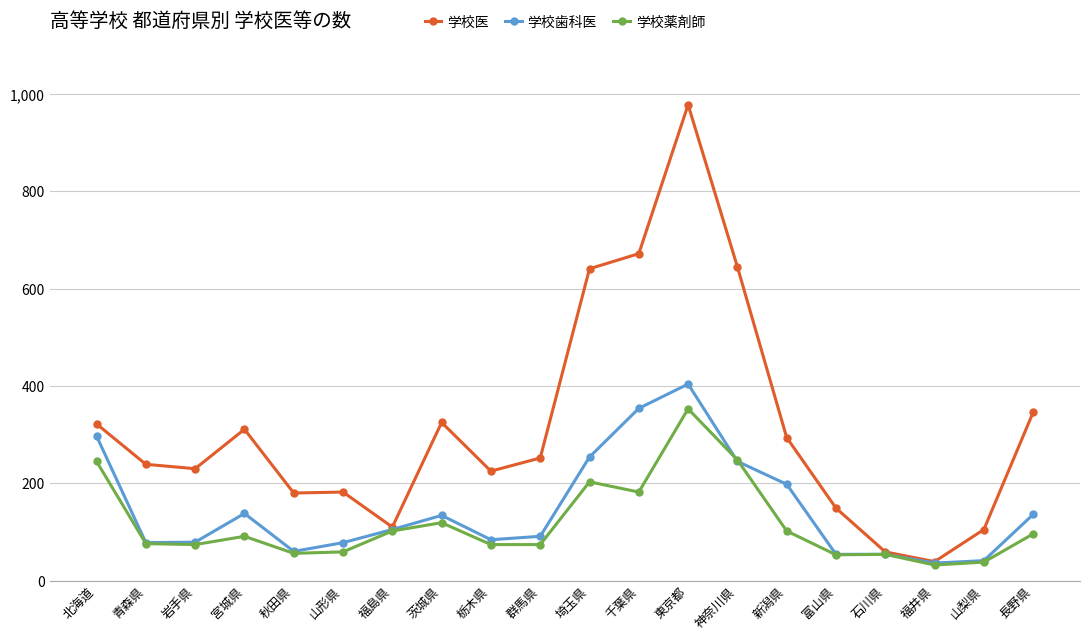

What are all the series names shown in the legend?

学校医, 学校歯科医, 学校薬剤師